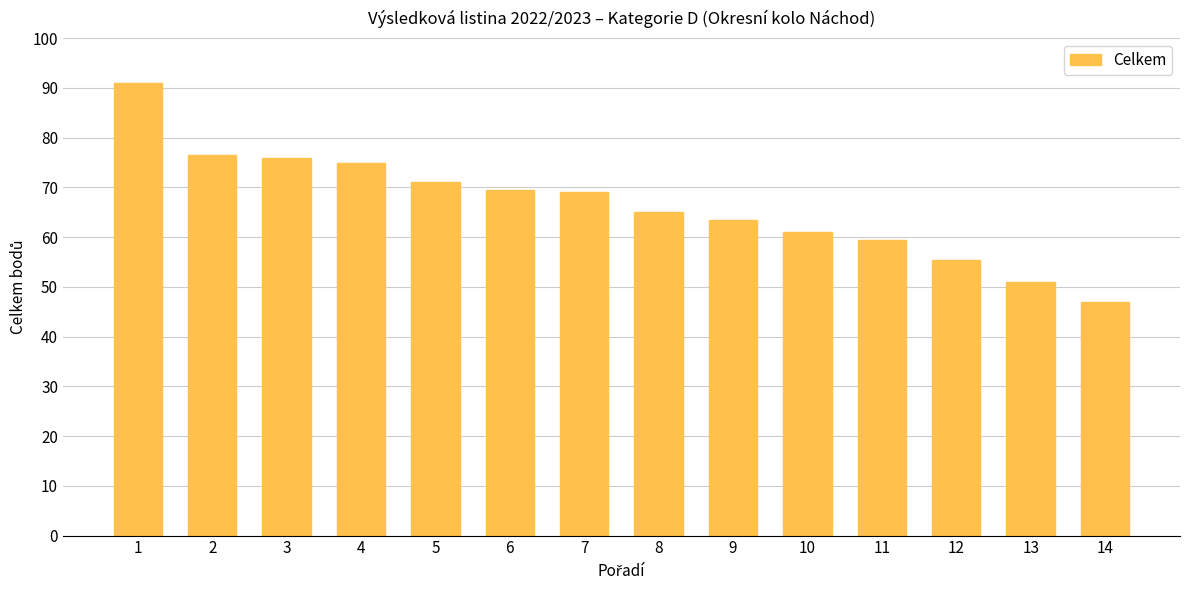

What is the approximate value at 11?

59.5